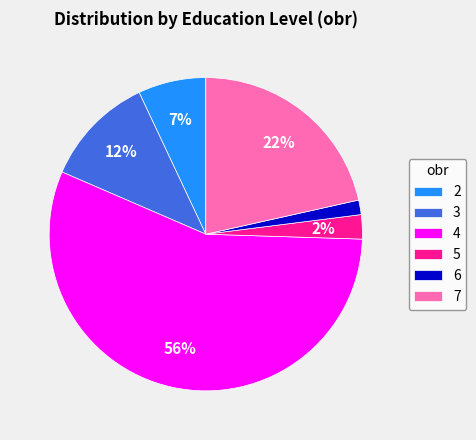

What is the largest slice in the pie chart?

4